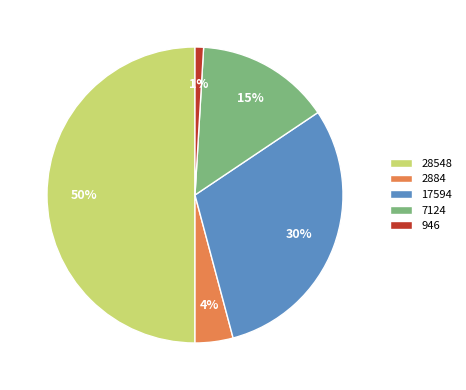

To the nearest percent, what is the difference between the 2884 and 7124 slice percentages?

11%